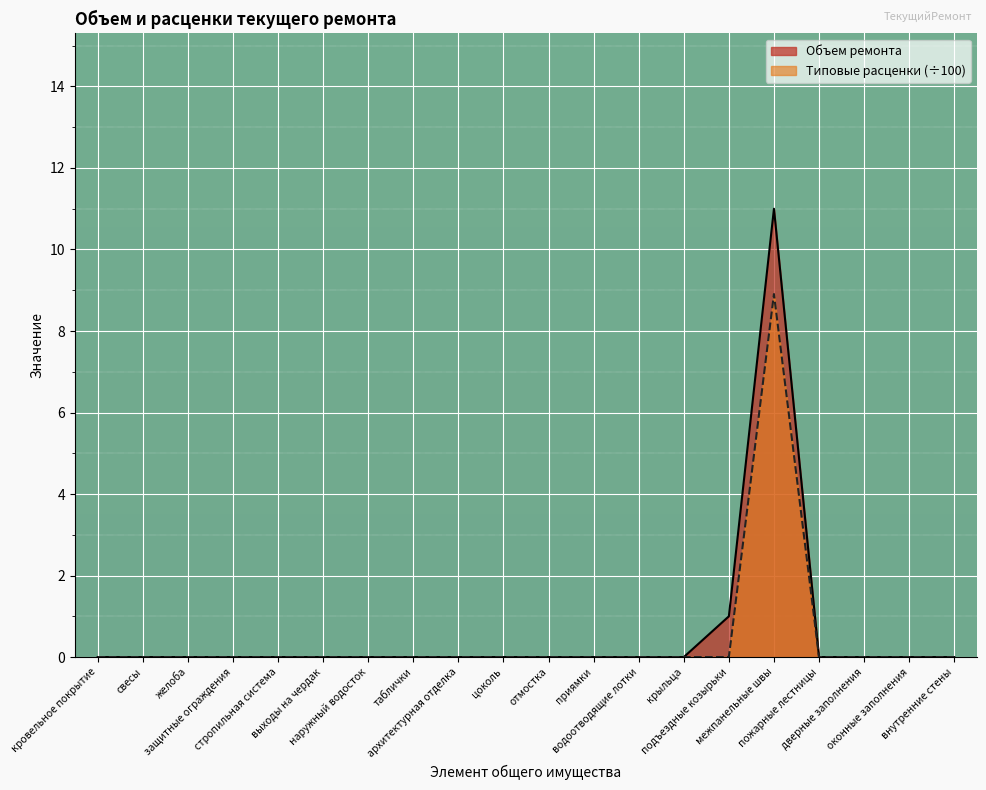

What is the maximum value shown in the chart?

11.0